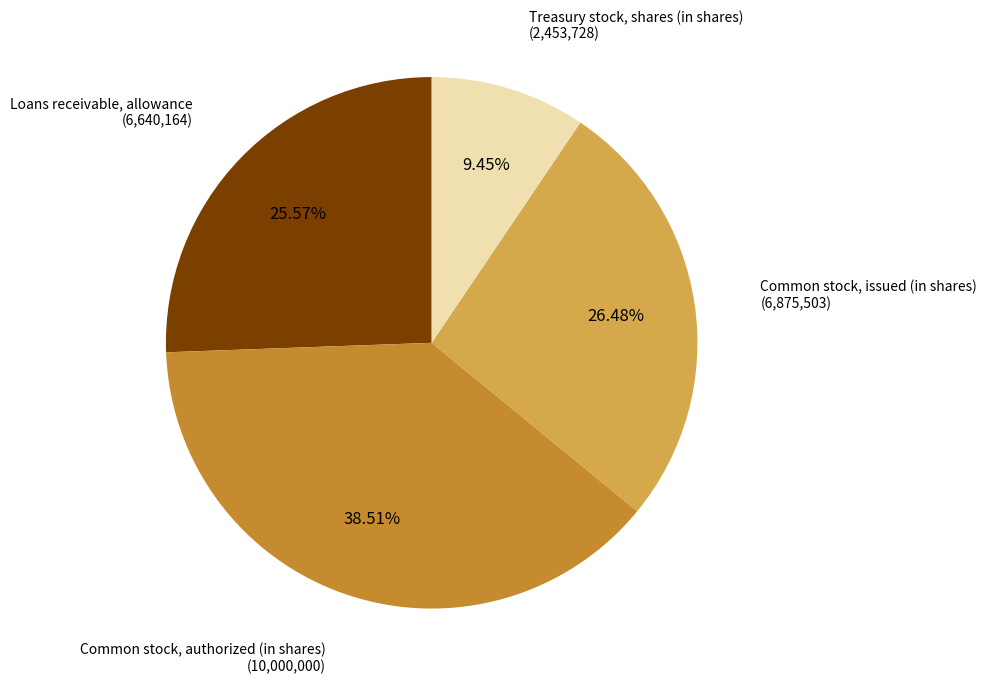

Is there a majority slice in this chart?

No